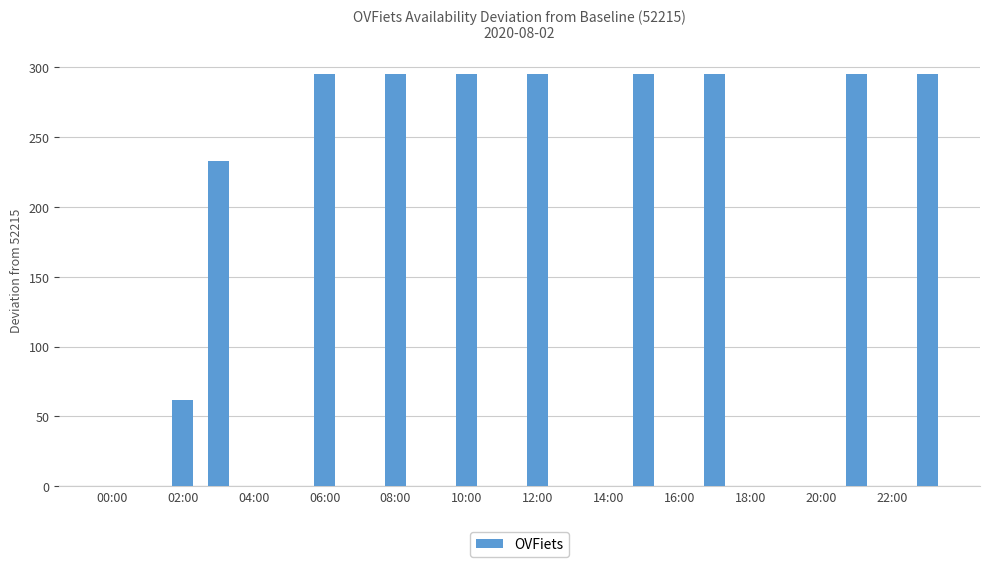

What is the sum of all values?

2655